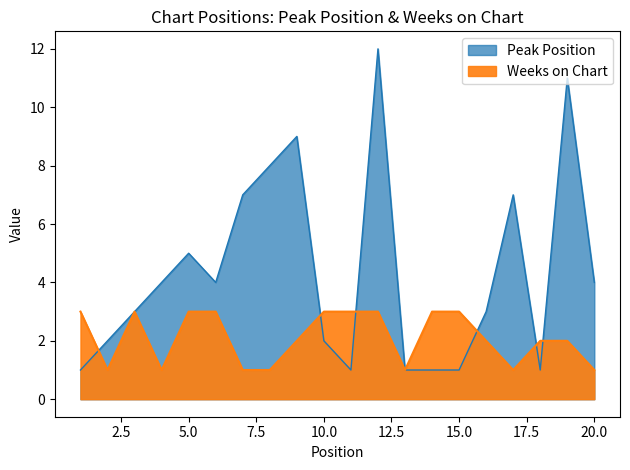

How many values in the Peak Position series exceed 4?

7